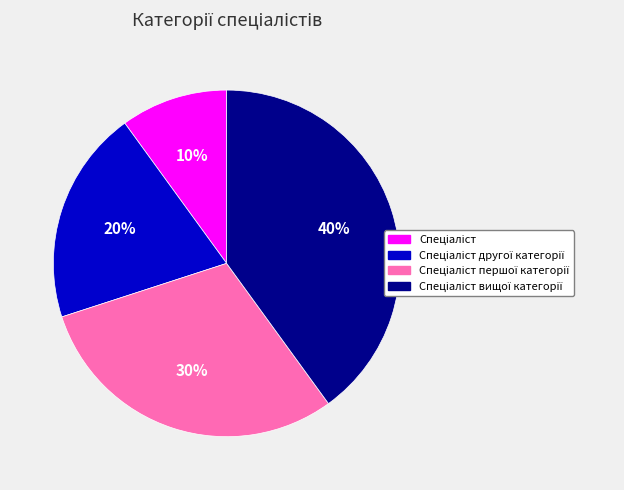

To the nearest percent, what is the average slice percentage?

25%